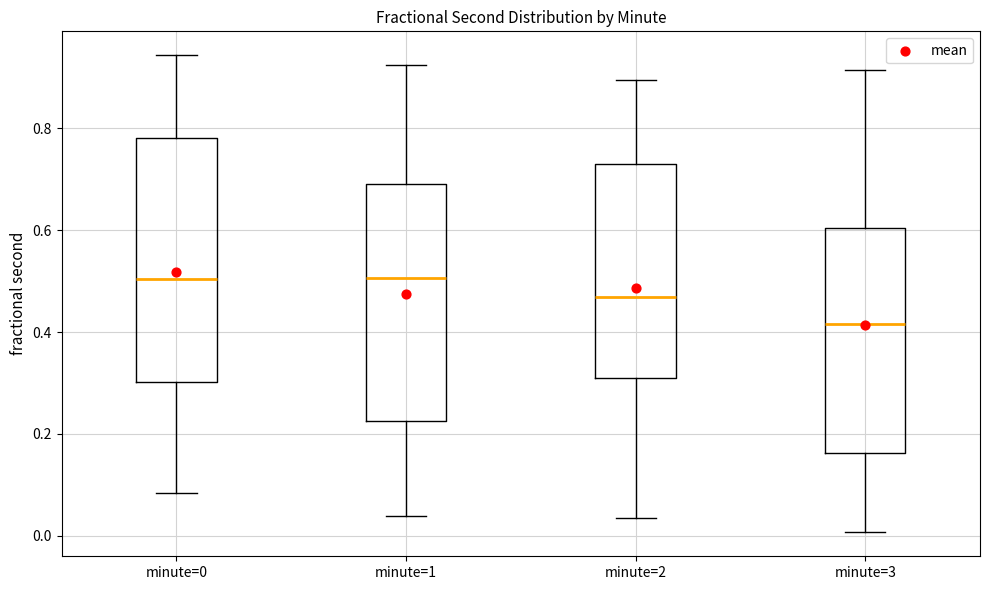

Reading left to right, read every box against the y-axis: the position of its median line, the range the box covers, and the ends of its whiskers. The values are not printed on the chart, so give them approximately, as read against the axis.

minute=0: median 0.50, box 0.30 to 0.78, whiskers 0.08 to 0.94
minute=1: median 0.50, box 0.22 to 0.70, whiskers 0.04 to 0.92
minute=2: median 0.46, box 0.32 to 0.72, whiskers 0.04 to 0.90
minute=3: median 0.42, box 0.16 to 0.60, whiskers 0.00 to 0.92